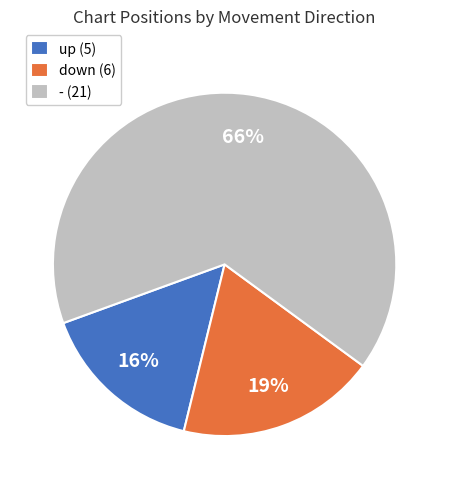

How many segments does this pie chart have?

3